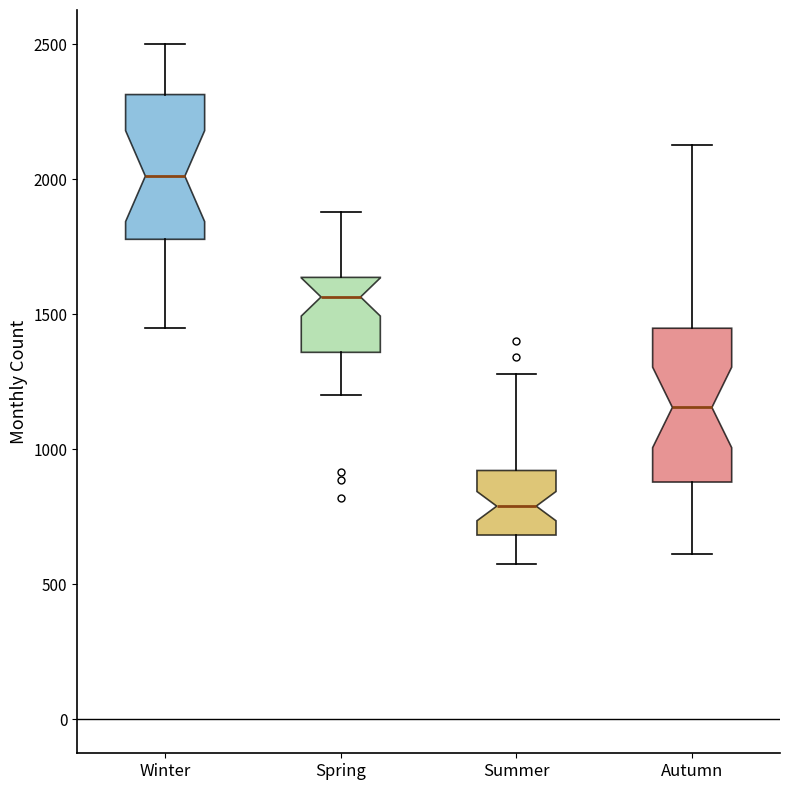

Reading left to right, transcribe this box plot: for each box, give where its median line is, the range the box spans, and where its two whiskers end, as read against the y-axis. The values are not printed on the chart, so give them approximately, as read against the axis.

Winter: median 2000, box 1800 to 2300, whiskers 1450 to 2500
Spring: median 1550, box 1350 to 1650, whiskers 1200 to 1900
Summer: median 800, box 700 to 900, whiskers 600 to 1300
Autumn: median 1150, box 900 to 1450, whiskers 600 to 2150